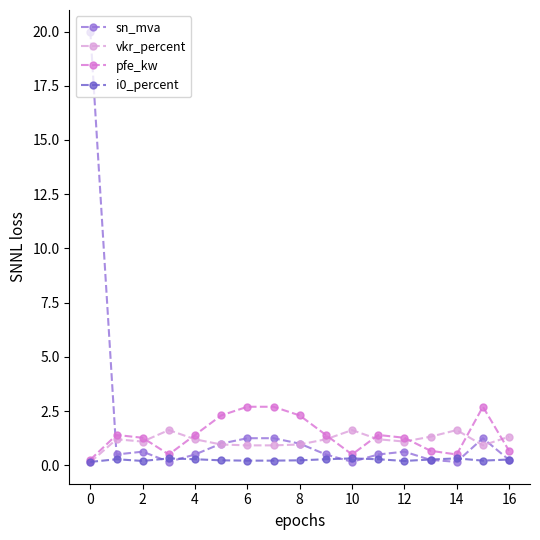

True or false: pfe_kw has more than 1 points higher than both neighbors.

True